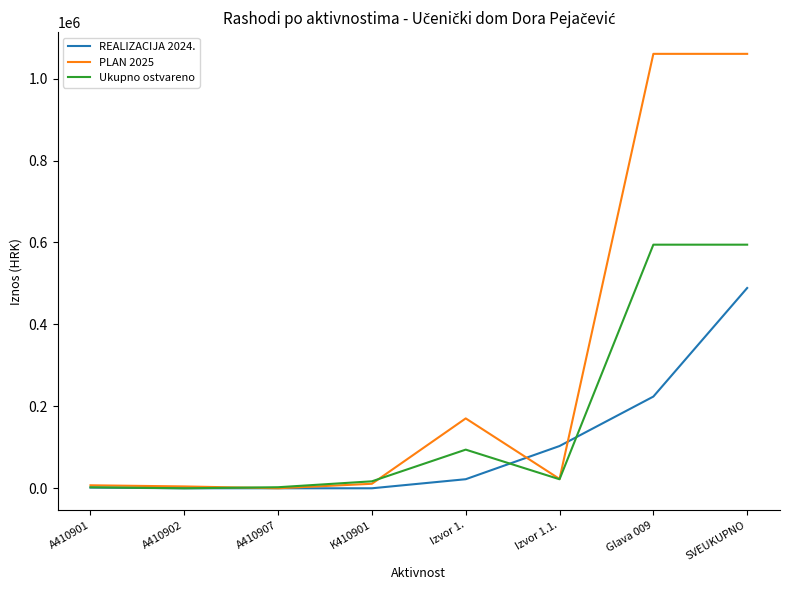

Which category has the highest value in the REALIZACIJA 2024. series?

SVEUKUPNO